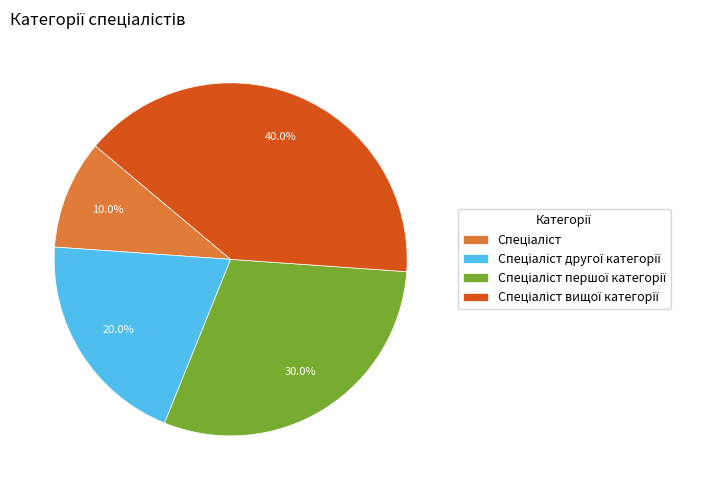

Does any single category account for the majority?

No